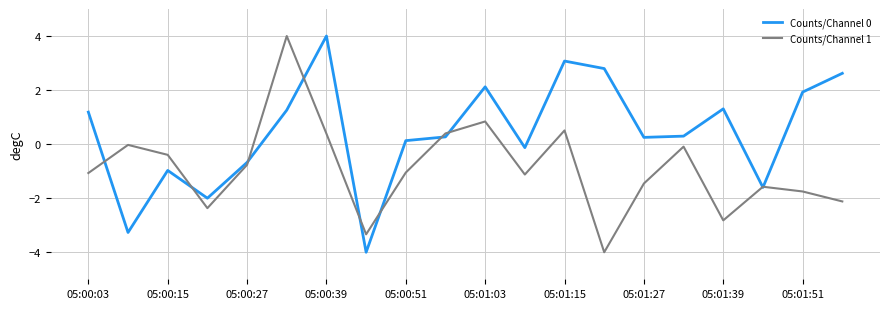

What is the highest value of the Counts/Channel 1 series?

4.0